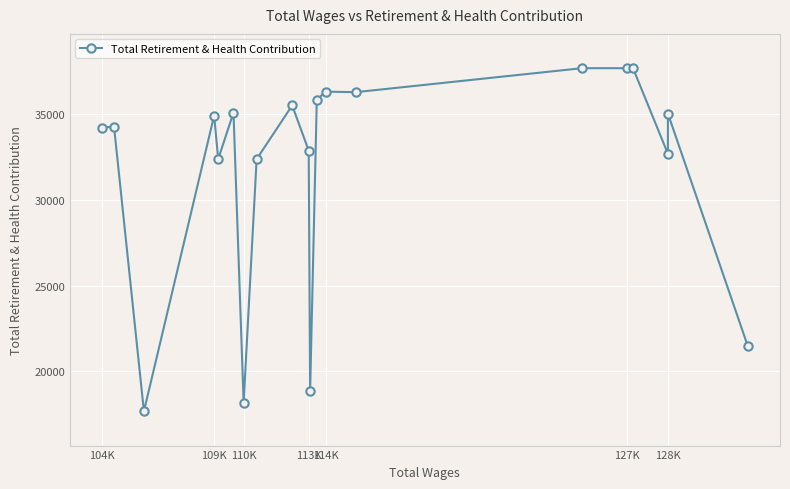

How many interior local peaks (higher than both neighbors) does the data have?

6